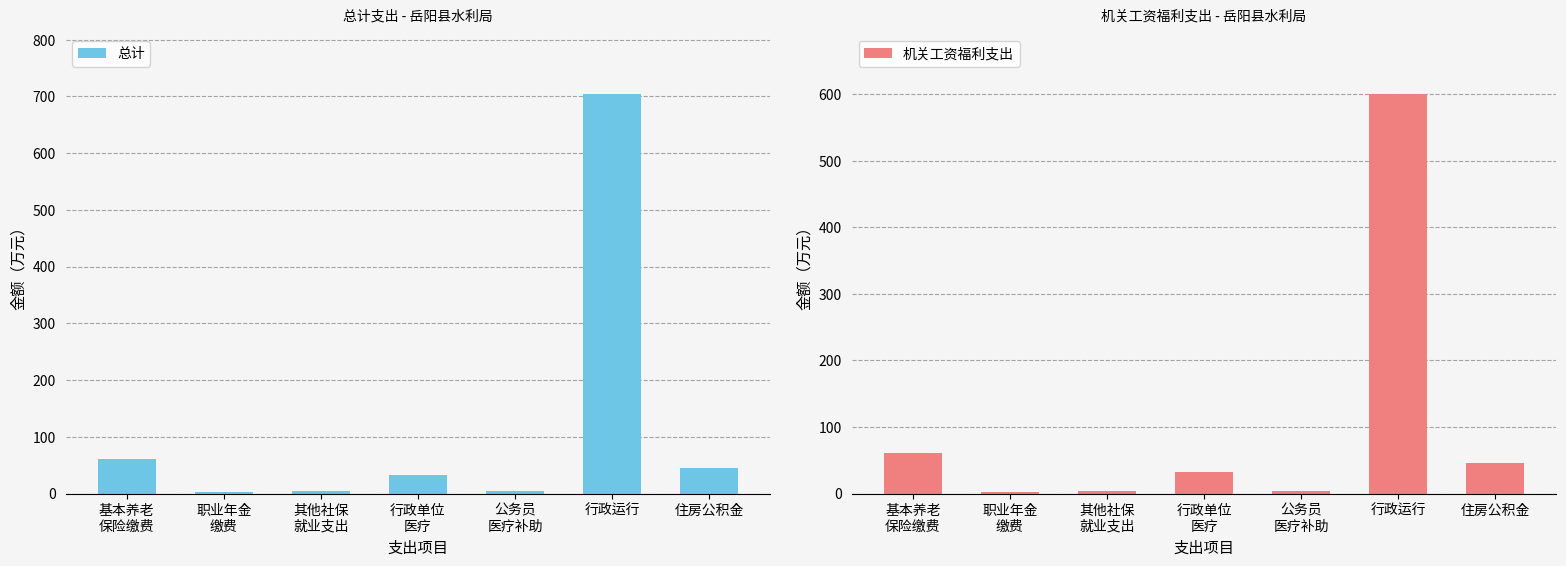

What is the total value across all series at 行政运行?

1303.6